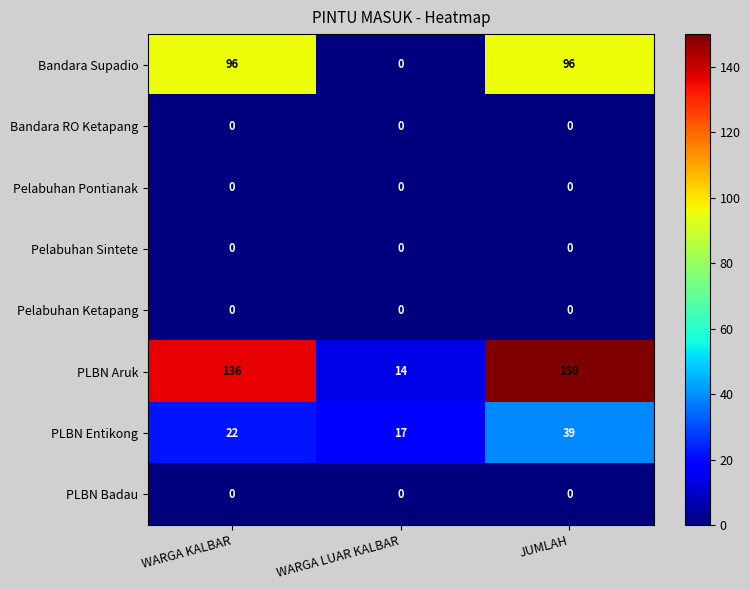

What is the total value across all series at WARGA LUAR KALBAR?

31